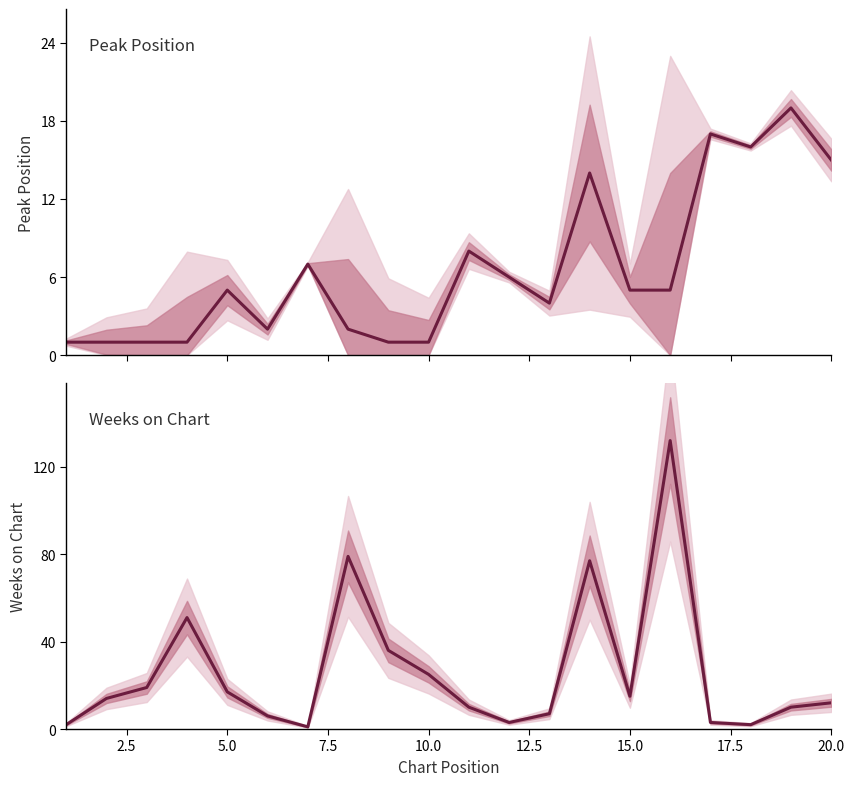

How many interior local peaks does the Weeks on Chart series have?

4